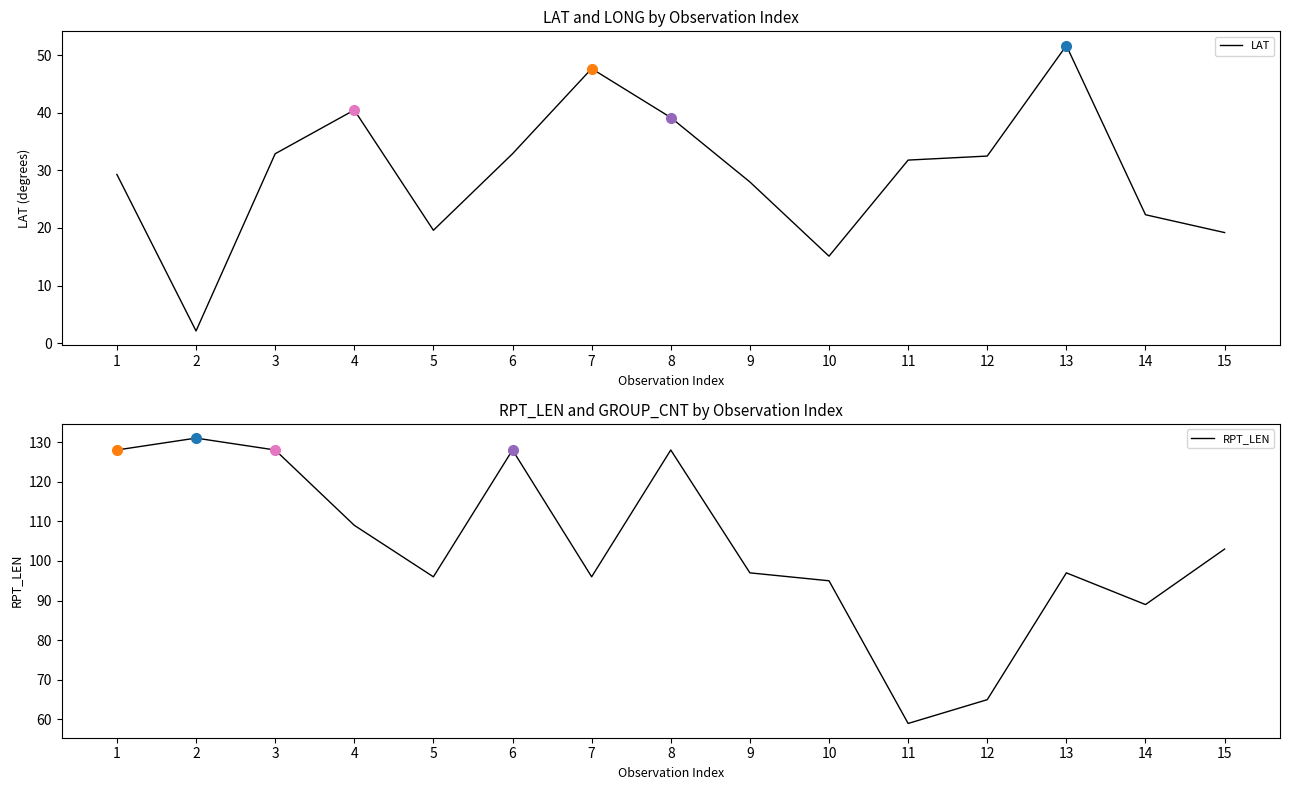

Which series has the widest spread of values?

RPT_LEN